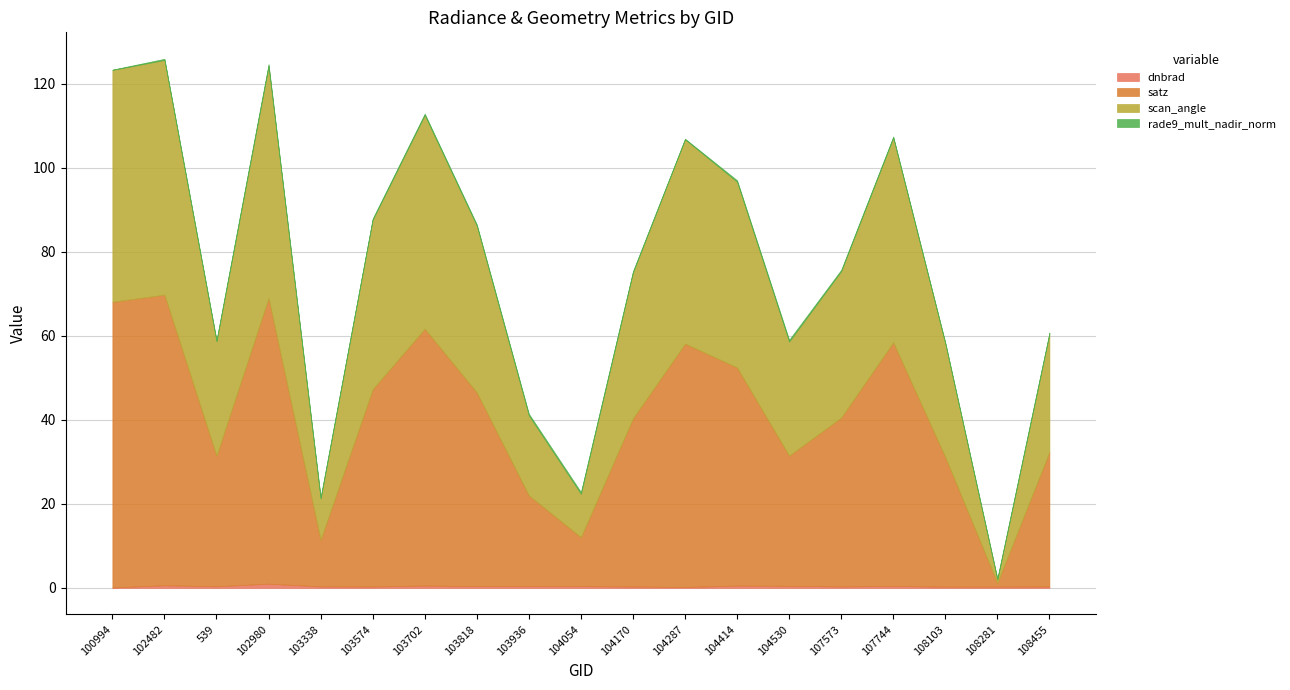

True or false: rade9_mult_nadir_norm has more than 1 interior local peaks.

True